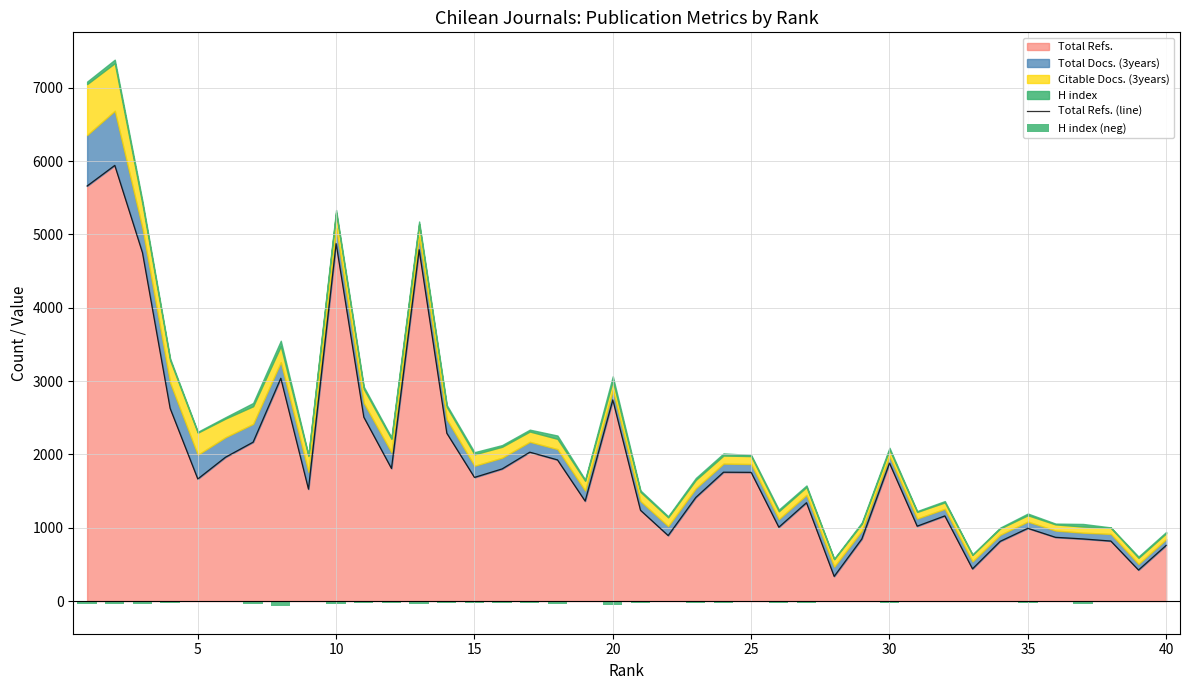

What is the highest value of the Total Refs. series?

5941